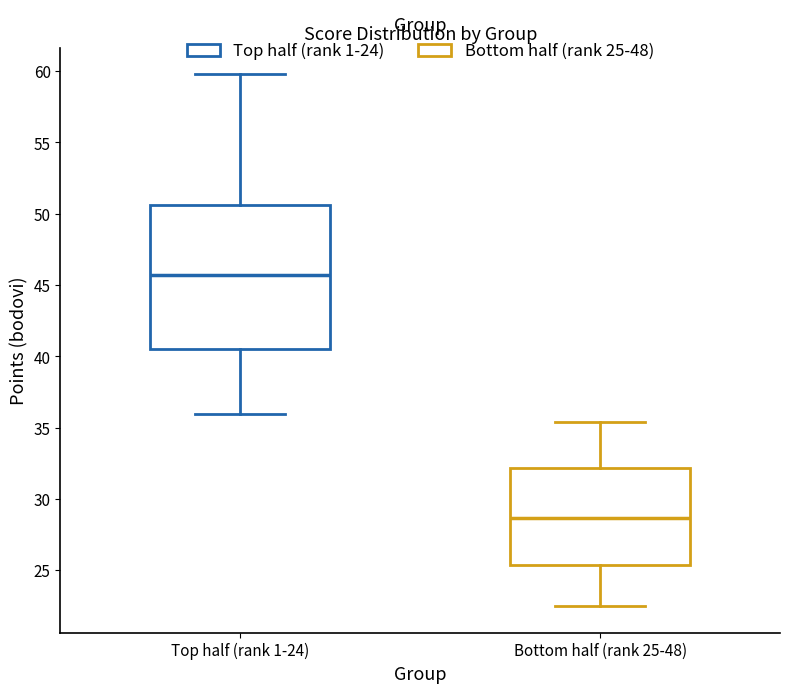

Reading left to right, read every box against the y-axis: the position of its median line, the range the box covers, and the ends of its whiskers. The values are not printed on the chart, so give them approximately, as read against the axis.

Top half (rank 1-24): median 45.5, box 40.5 to 50.5, whiskers 36.0 to 60.0
Bottom half (rank 25-48): median 28.5, box 25.5 to 32.0, whiskers 22.5 to 35.5